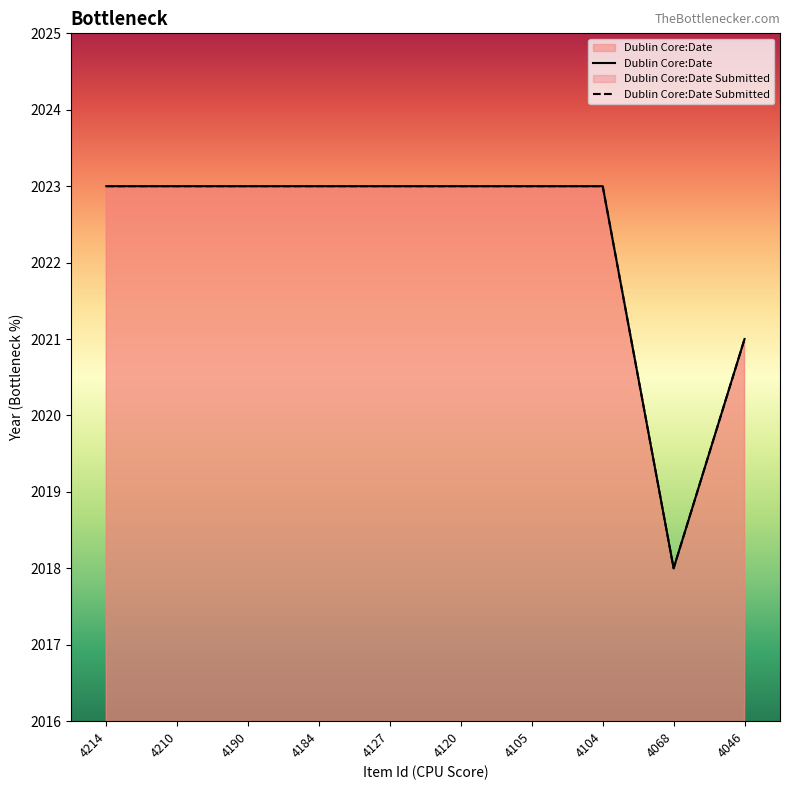

True or false: Dublin Core:Date and Dublin Core:Date Submitted cross at least once.

False